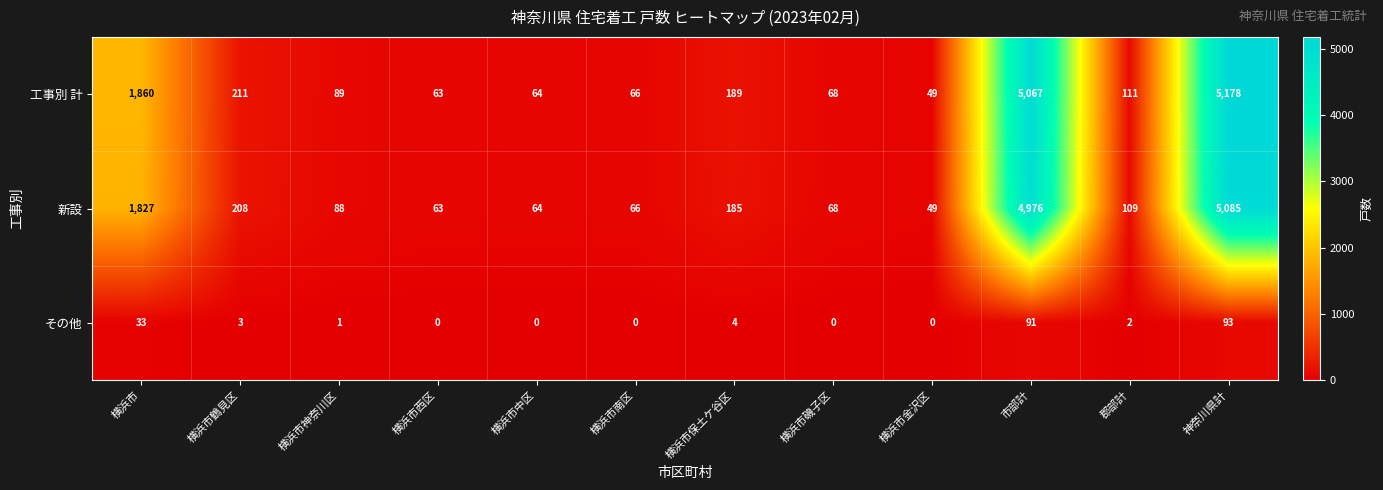

Read the 工事別 計 value at 横浜市南区, to the nearest 50.

50